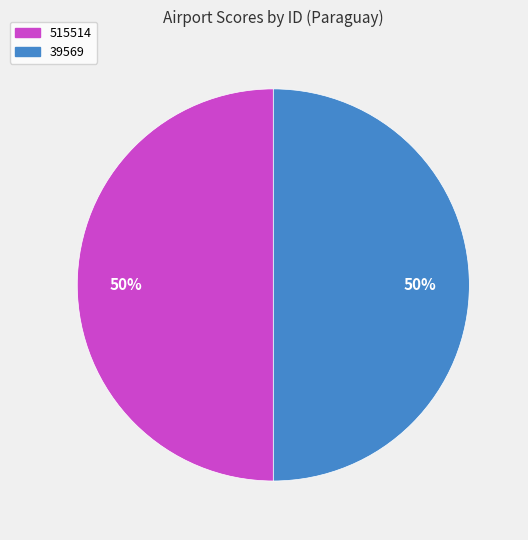

To the nearest percent, what is the average slice percentage?

50%